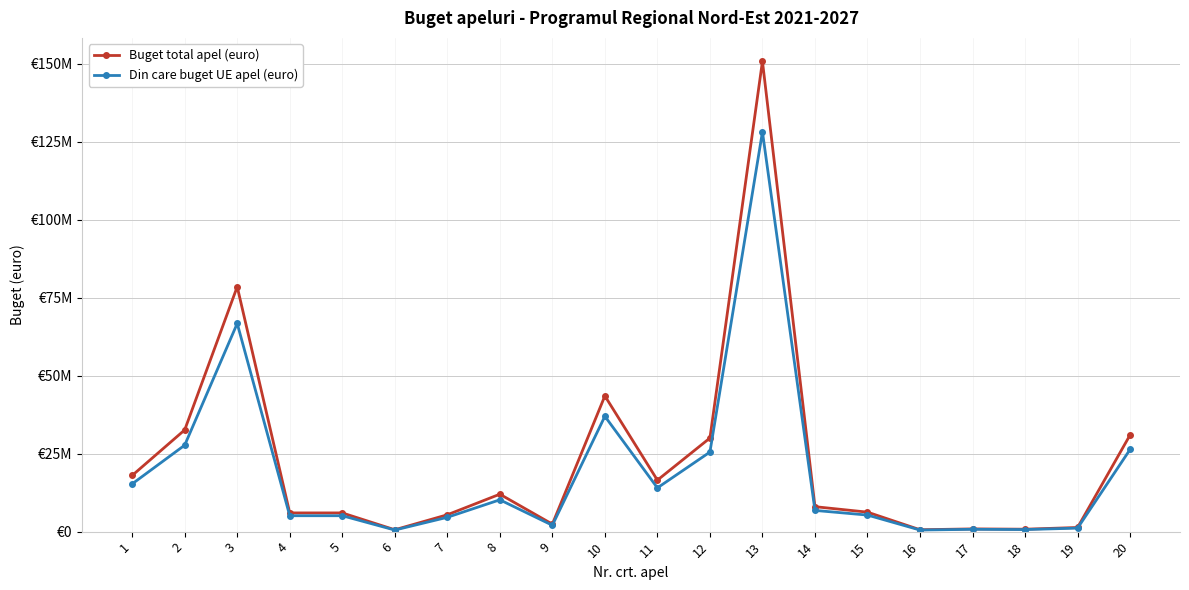

Rank the series by their average value, from highest to lowest.

Buget total apel (euro), Din care buget UE apel (euro)